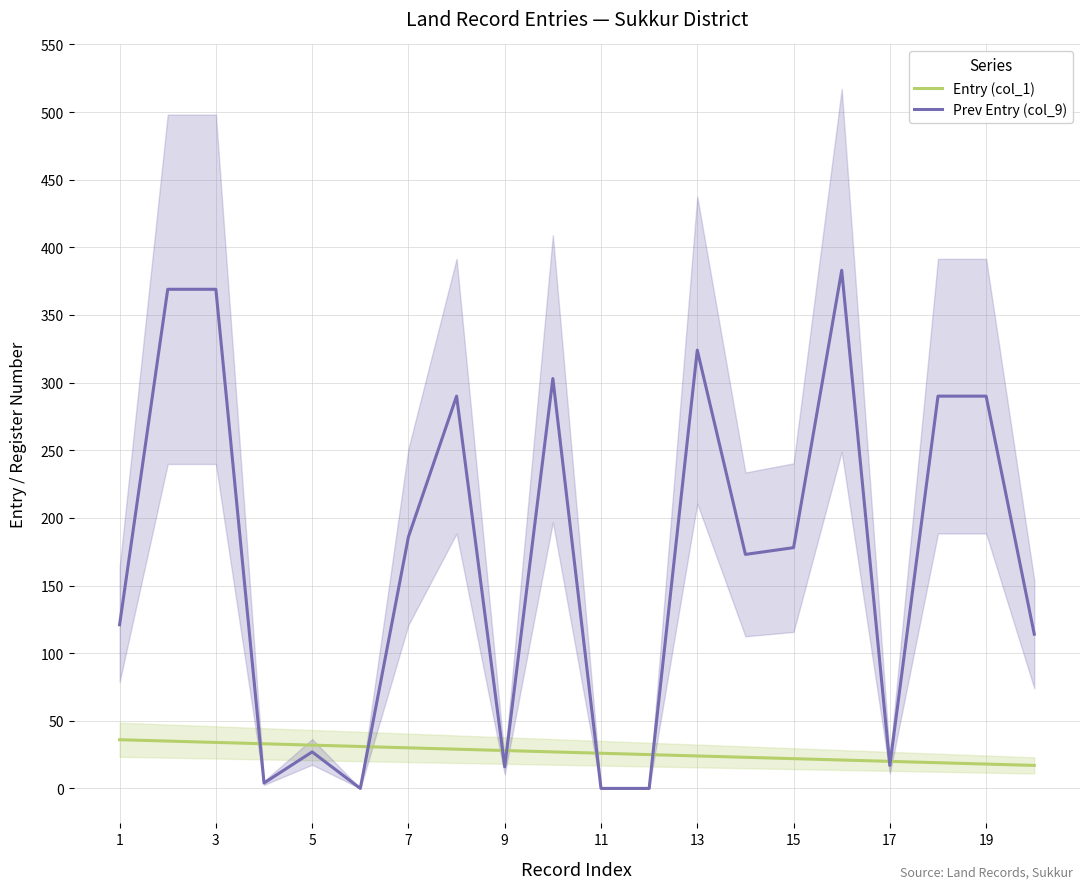

What are all the series names shown in the legend?

Entry (col_1), Prev Entry (col_9)